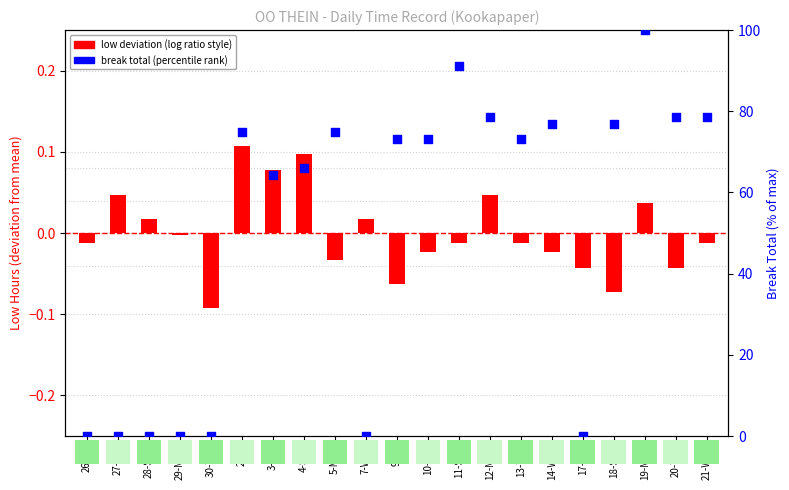

Is the value of low deviation (hours) at 30-Tue greater than the value of break total (% of max) at 17-Sat?

No